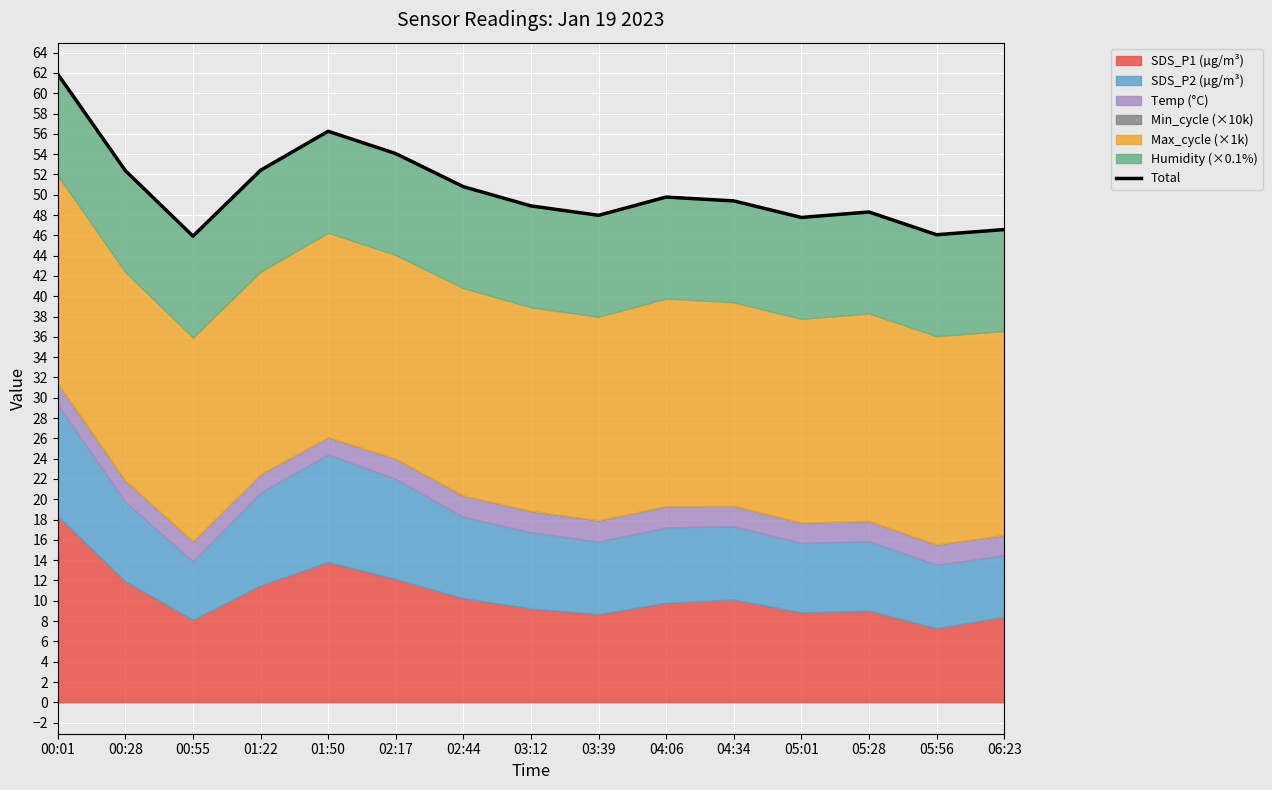

At which label is the value closest to 53?

01:22